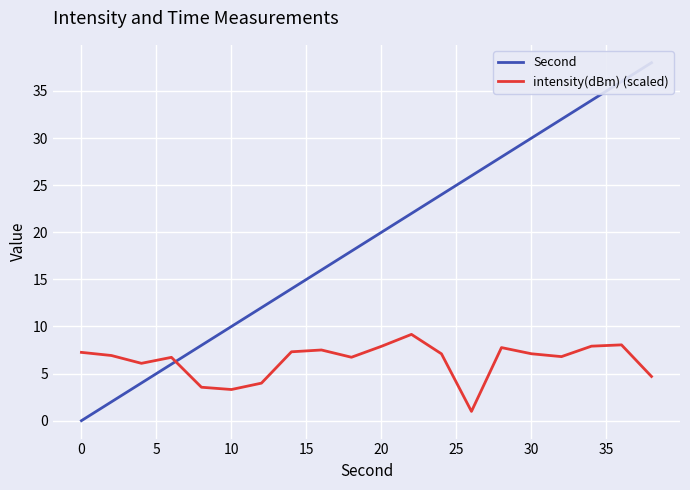

What is the difference between the highest and lowest values at 10?

0.7